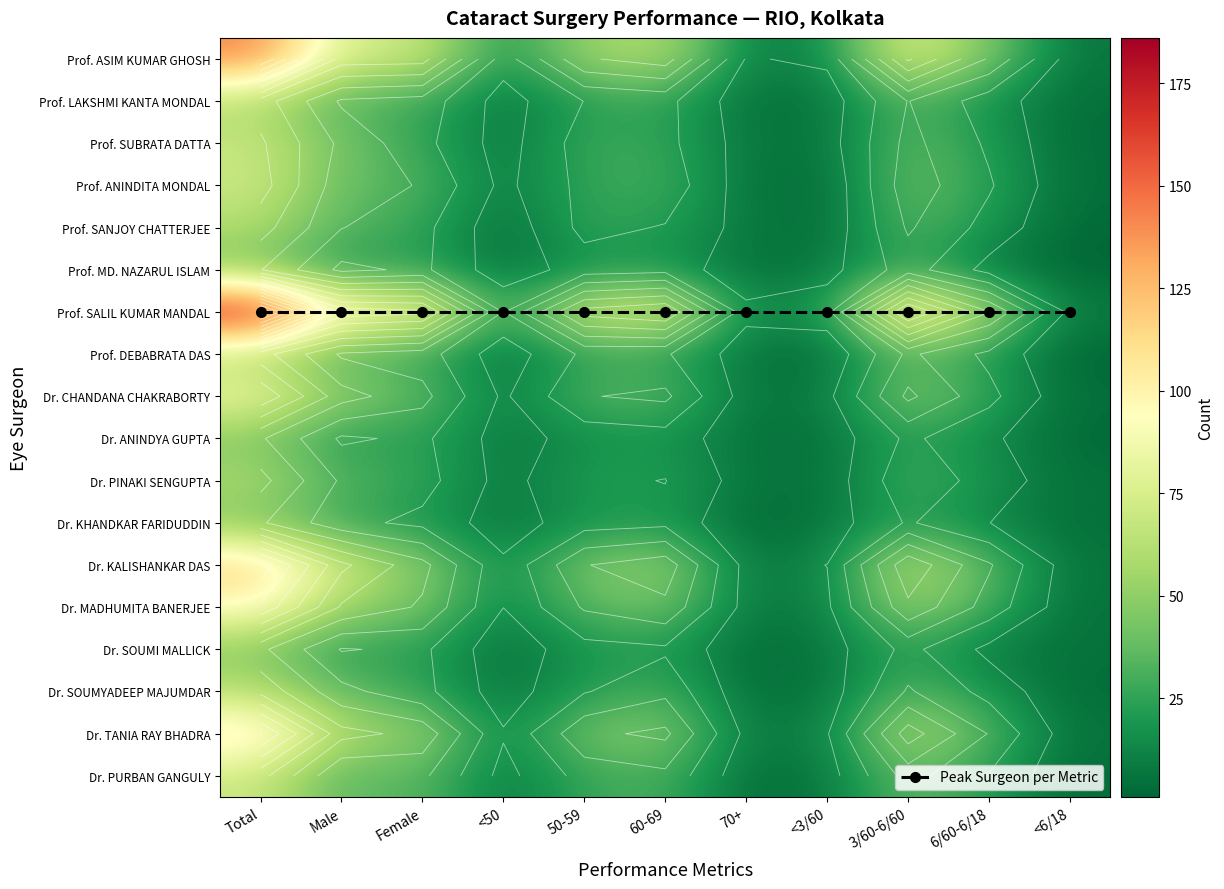

True or false: Dr. PURBAN GANGULY has a value of 8 at <50.

True